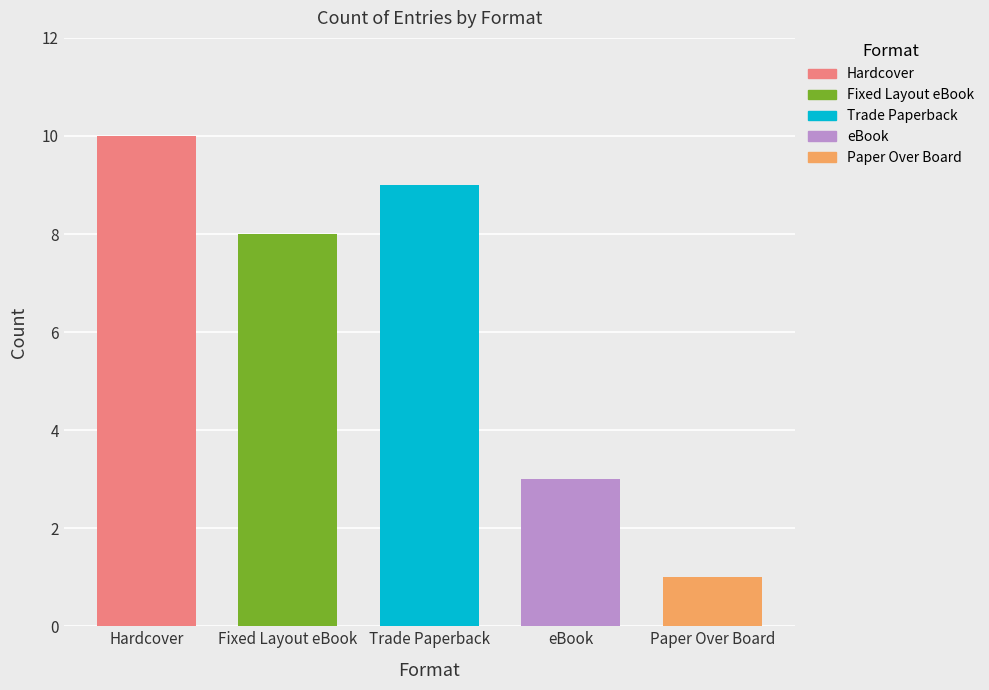

The chart shows a value of 2 at Fixed Layout eBook. True or false?

False